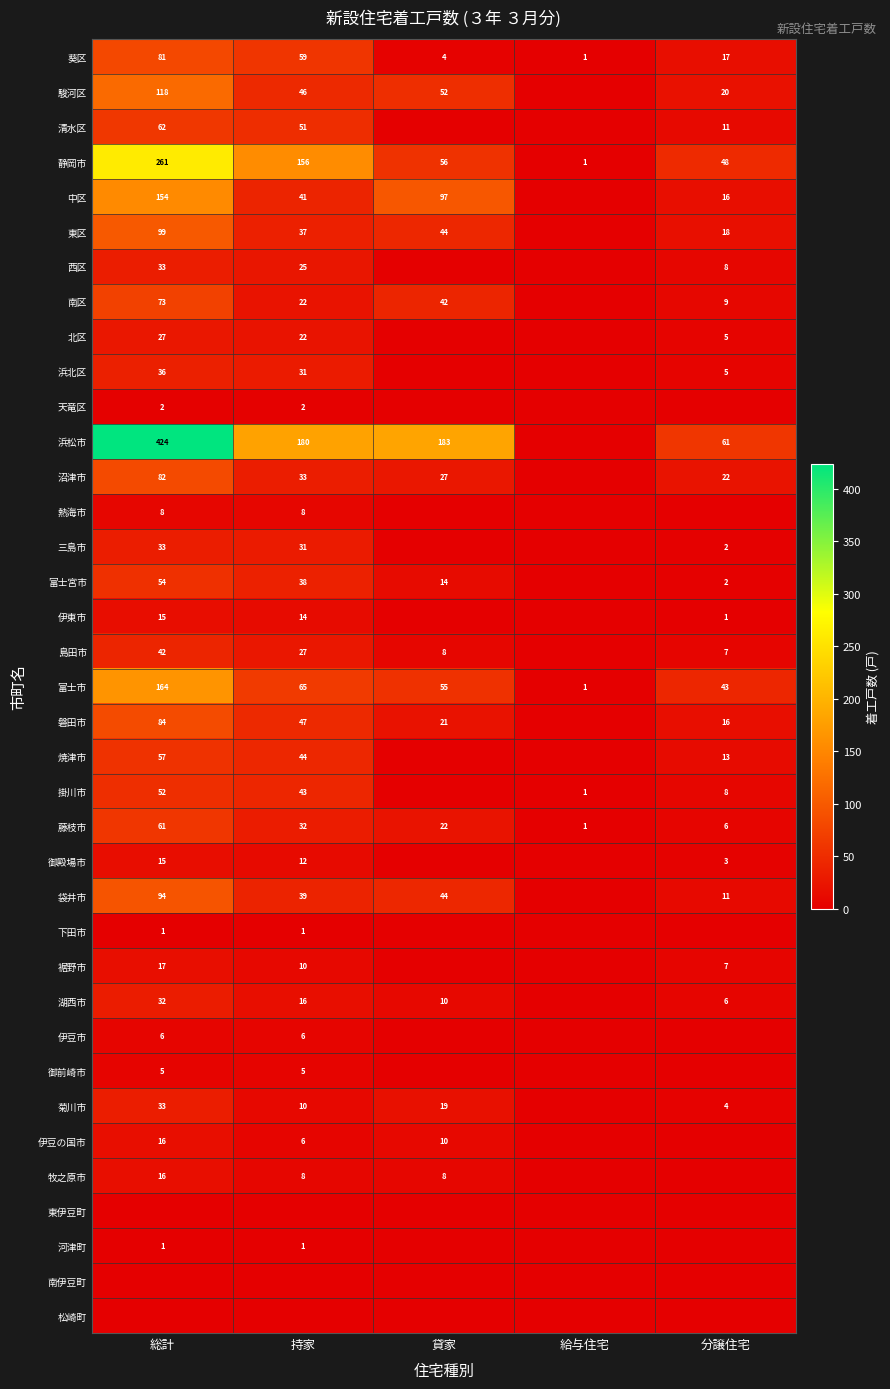

What is the difference between the maximum and minimum values in the 富士市 series?

163